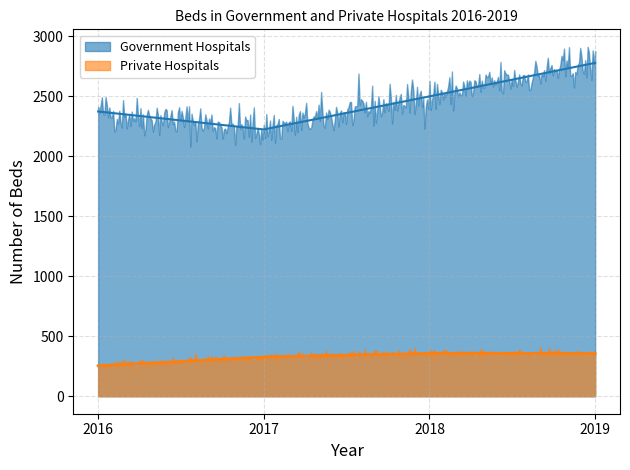

Reading left to right, what are all the values shown in this chart?

Government Hospitals: 2016=2373	2017=2223	2018=2498	2019=2778
Private Hospitals: 2016=254	2017=327	2018=358	2019=356